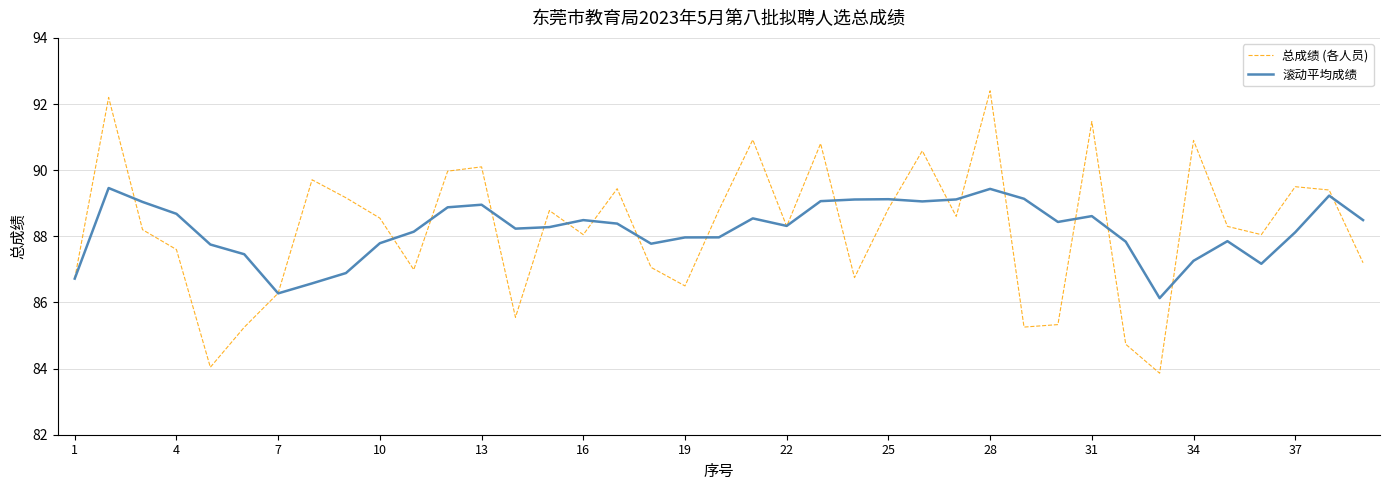

How many interior local valleys does the 总成绩 (各人员) series have?

11